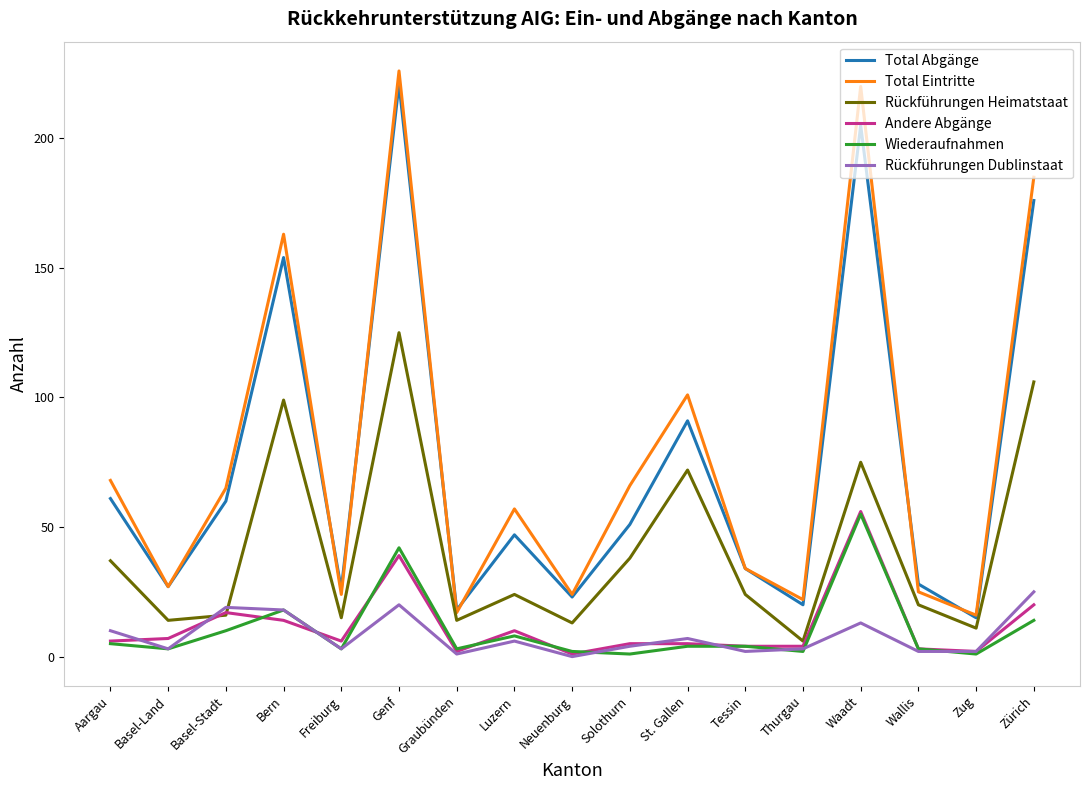

True or false: Total Abgänge and Wiederaufnahmen intersect in this chart.

False